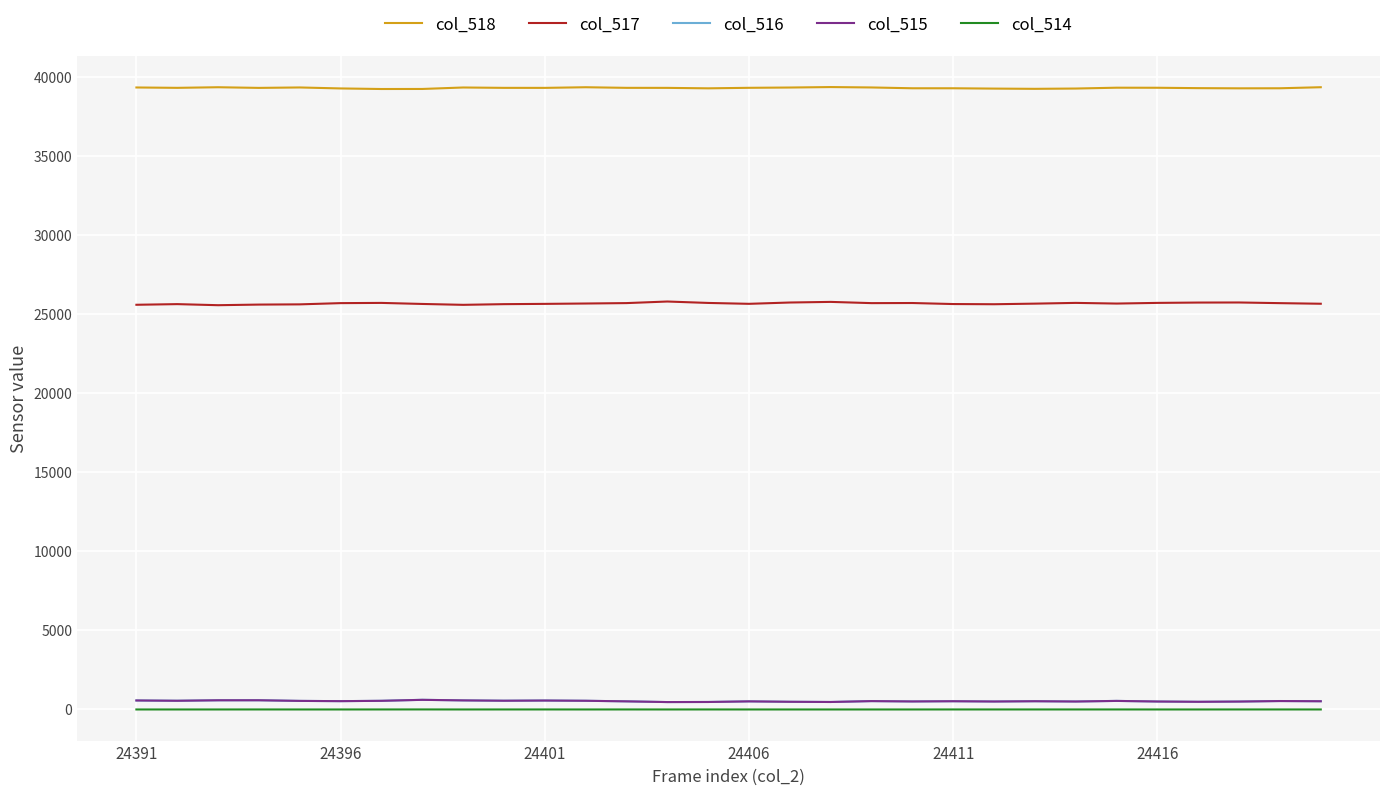

True or false: col_514 and col_518 intersect in this chart.

False